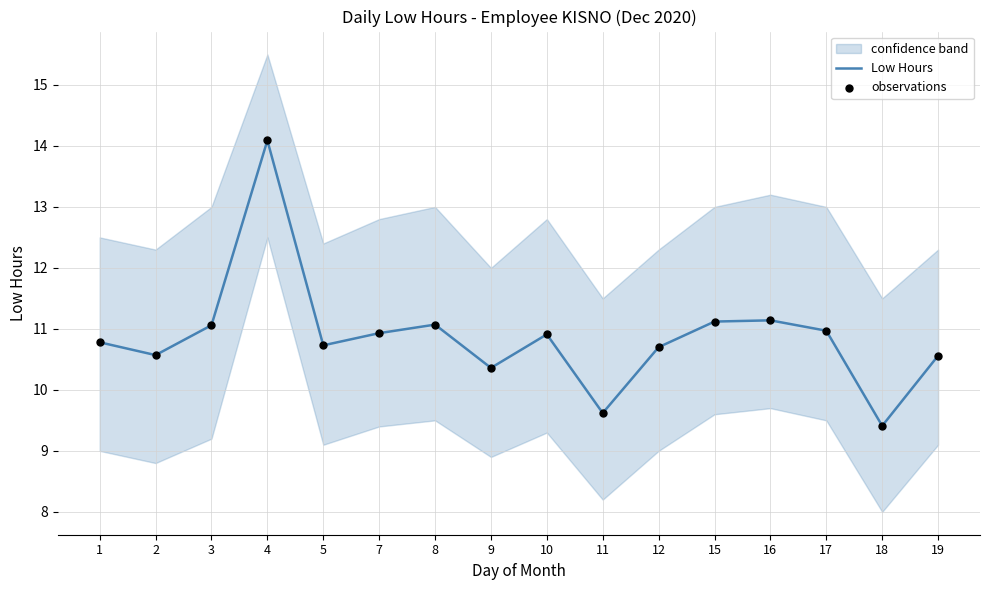

Which series contains the highest Y value?

Low Hours